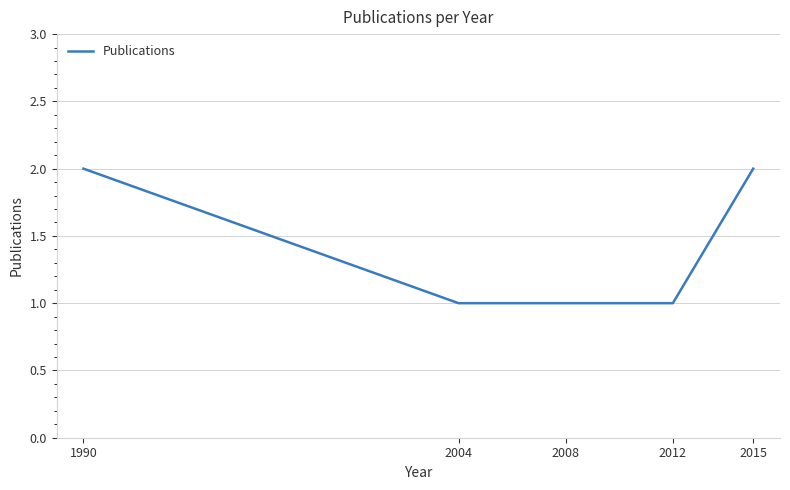

What value does the data have at 2015?

2